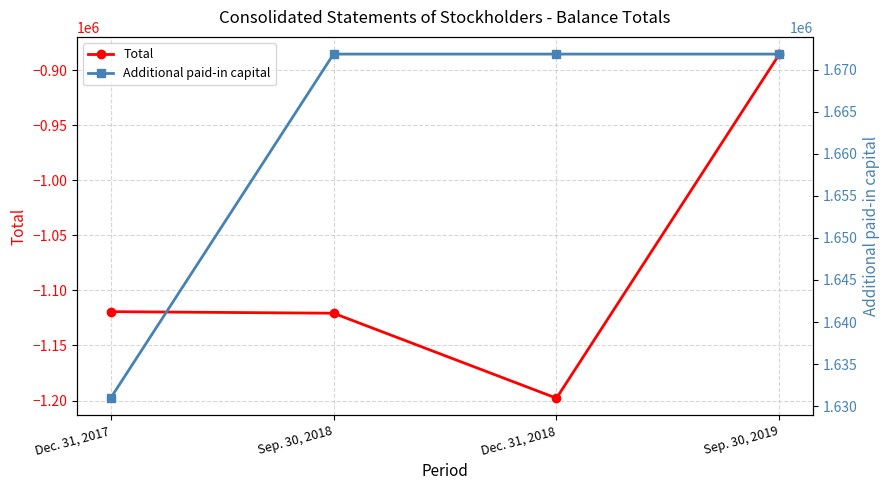

Which series has the widest spread of values?

Total